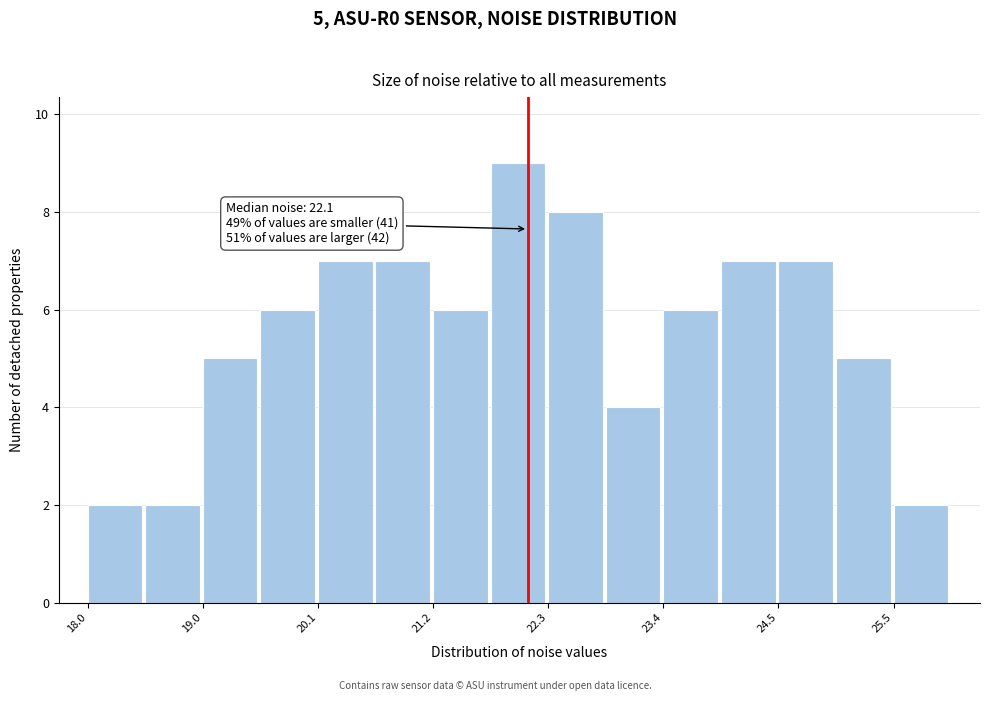

Read against the x-axis, roughly where is the centre of the tallest bar?

22.0